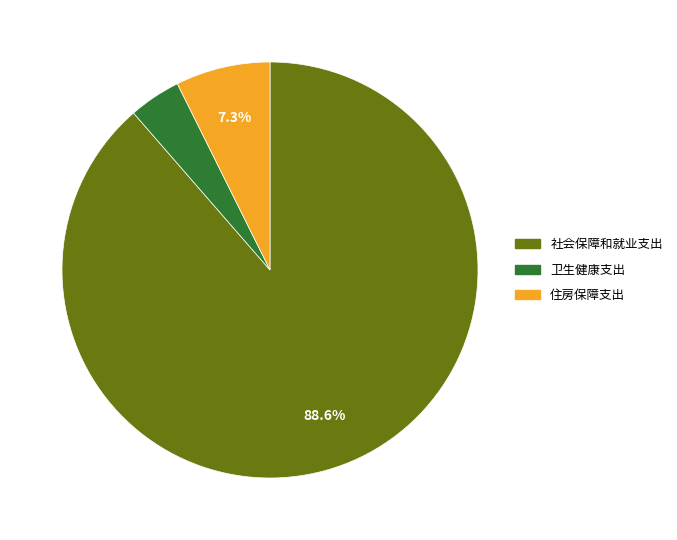

How many slices are in this pie chart?

3